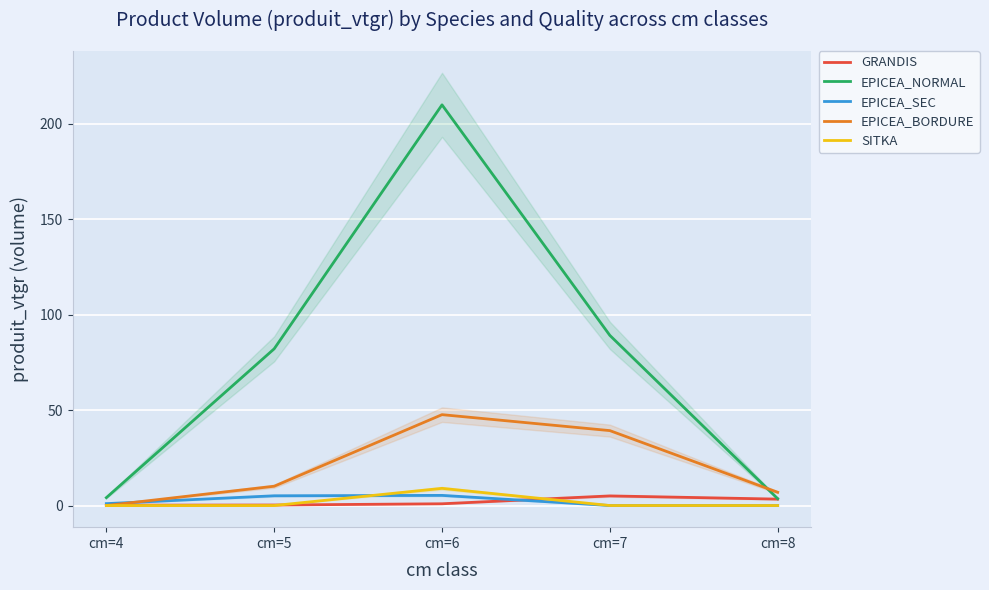

What is the sum of the GRANDIS values at cm=6 and cm=4?

1.1